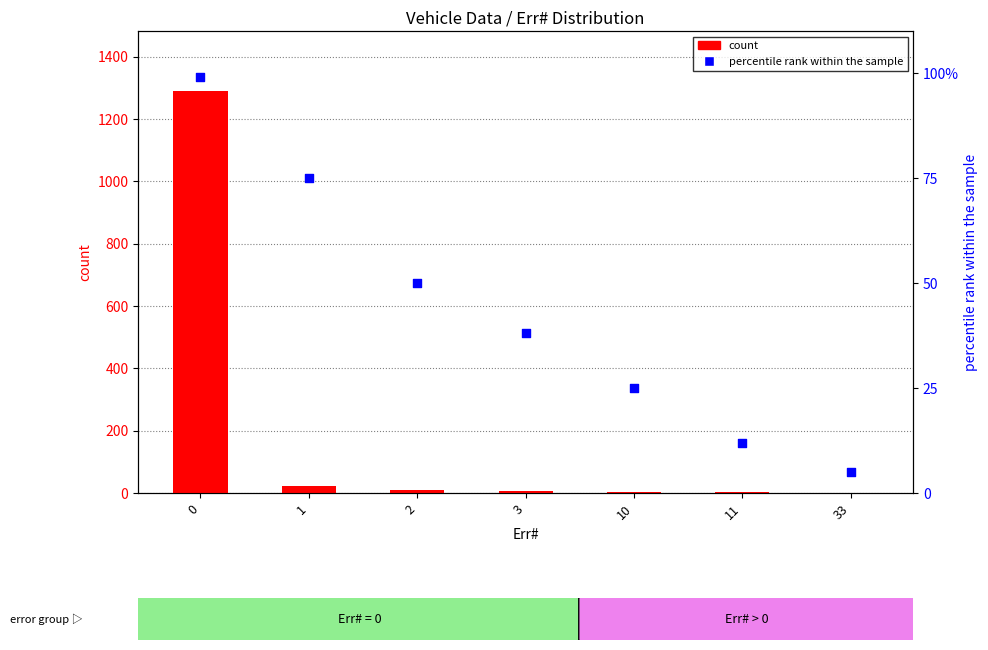

Which series has the widest spread of Y values?

count